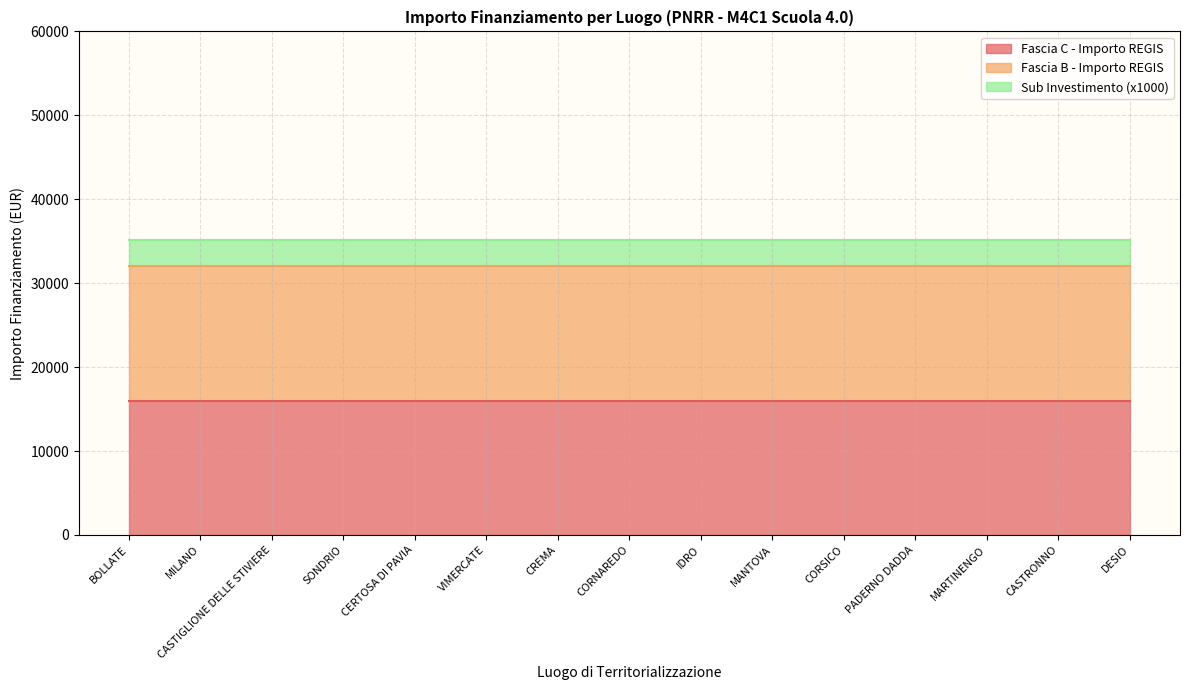

What is the minimum value shown in the chart?

3.2